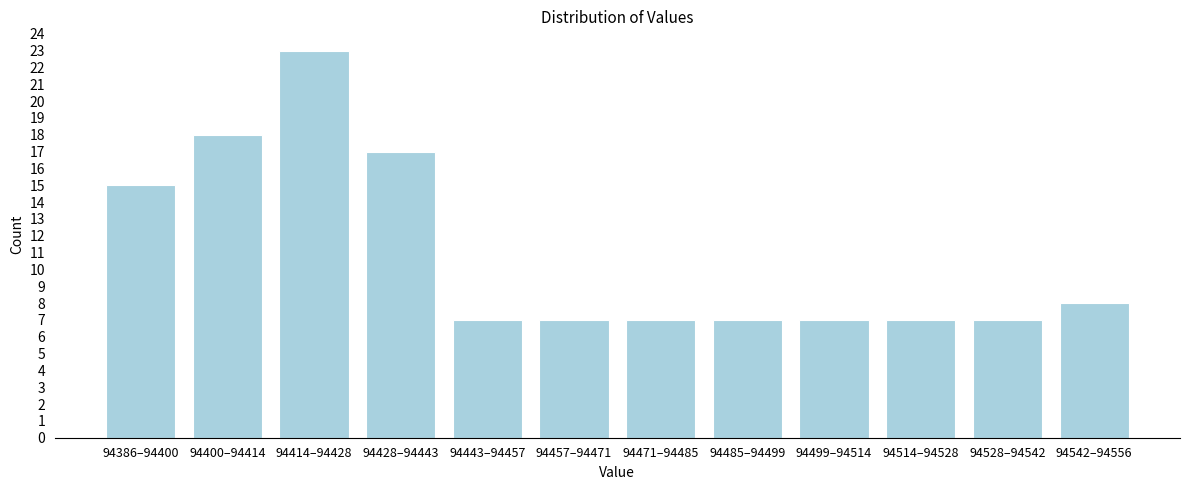

Reading left to right, list all the values displayed in this chart.

94386–94400=15	94400–94414=18	94414–94428=23	94428–94443=17	94443–94457=7	94457–94471=7	94471–94485=7	94485–94499=7	94499–94514=7	94514–94528=7	94528–94542=7	94542–94556=8